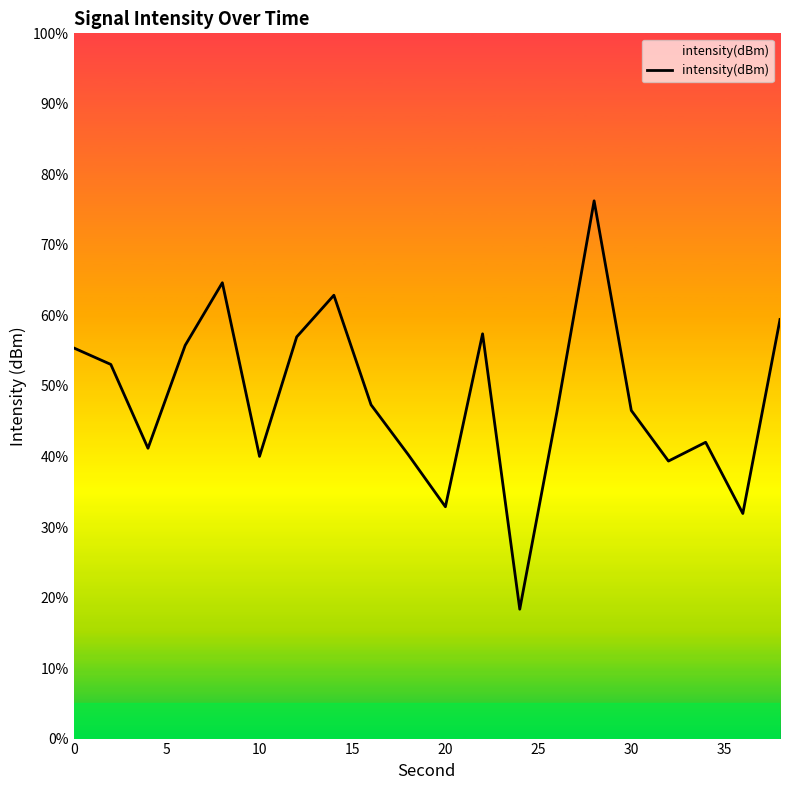

What is the difference between the maximum and minimum values?

57.9